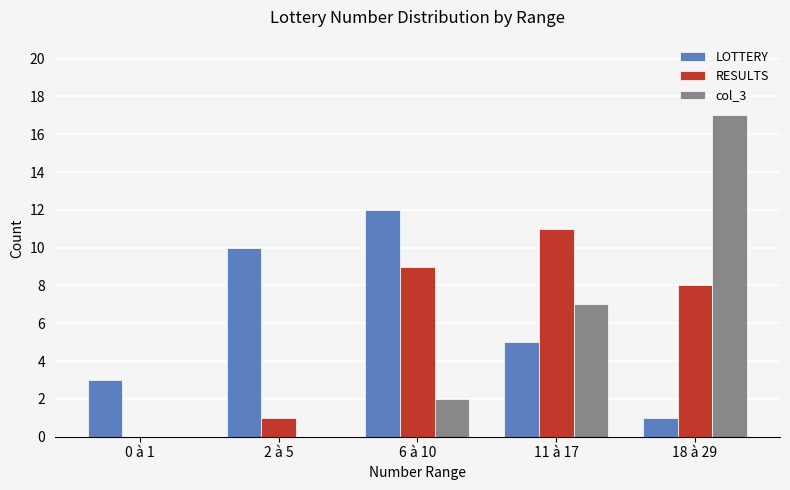

Between 2 à 5 and 6 à 10, which series saw the biggest shift?

RESULTS